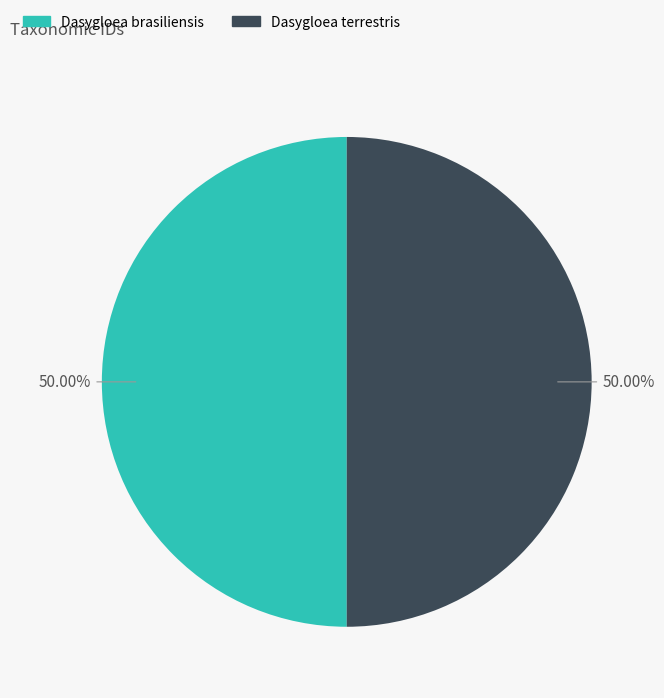

To the nearest percent, what is the combined percentage of Dasygloea terrestris and Dasygloea brasiliensis?

100%